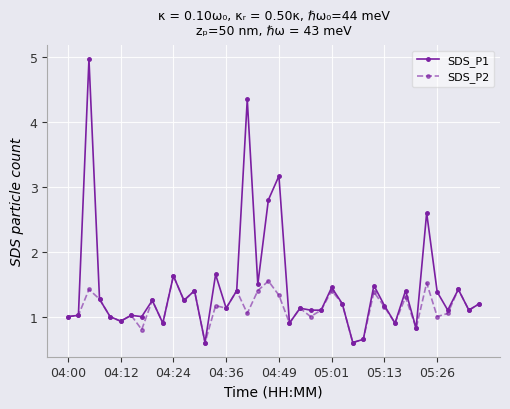

How many lines are shown in the chart?

2